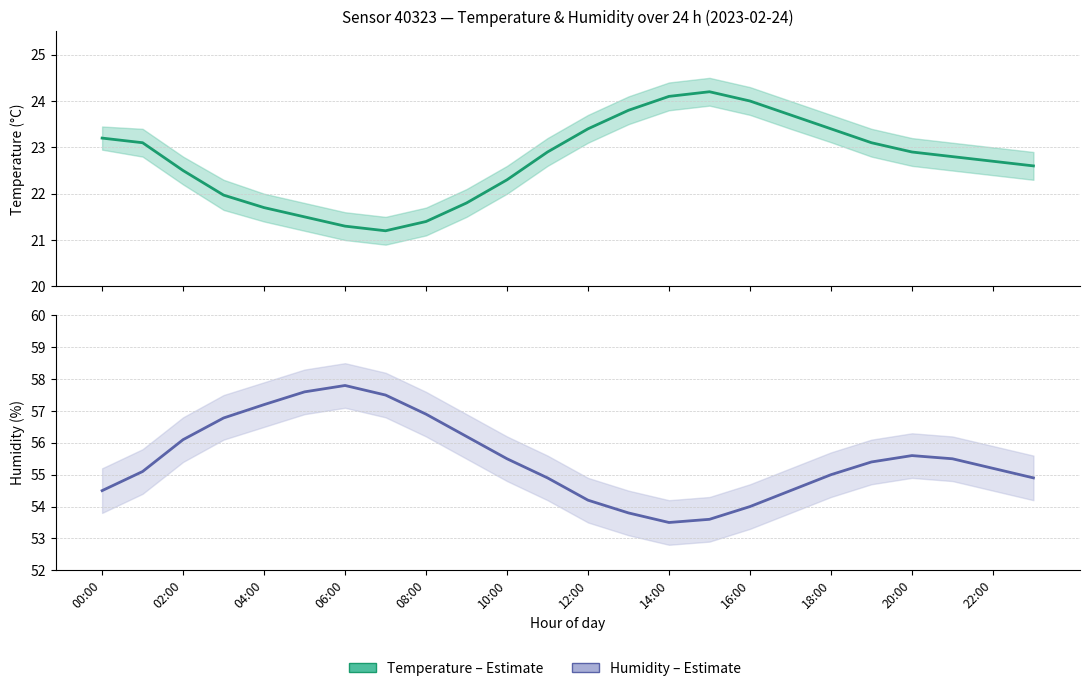

Which series changed the most between 14:00 and 12?

humidity